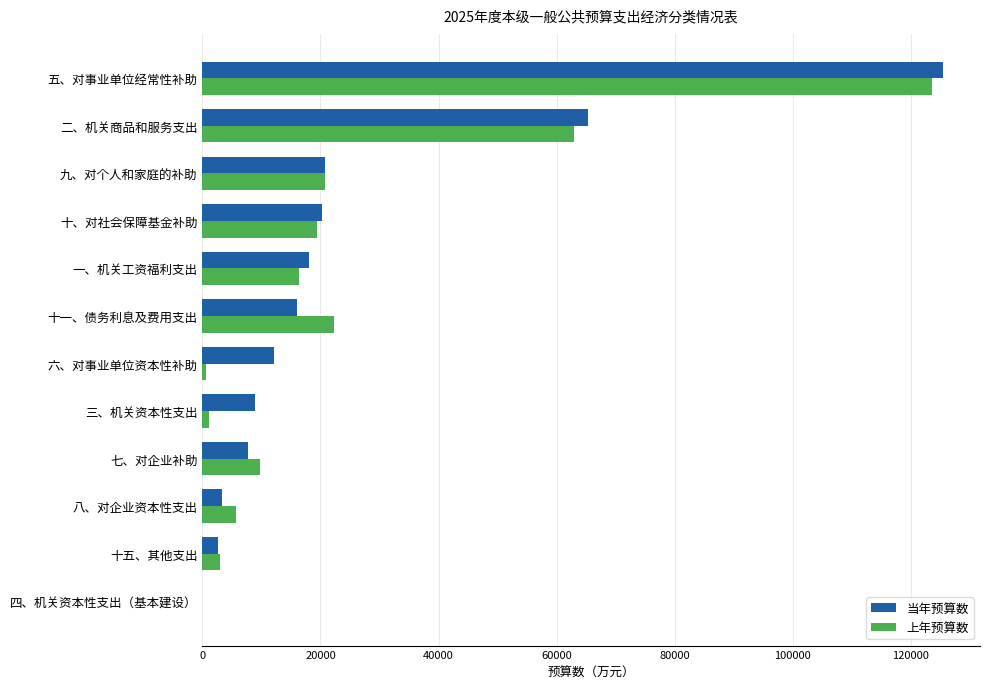

At which category is the sum across all series the highest?

五、对事业单位经常性补助